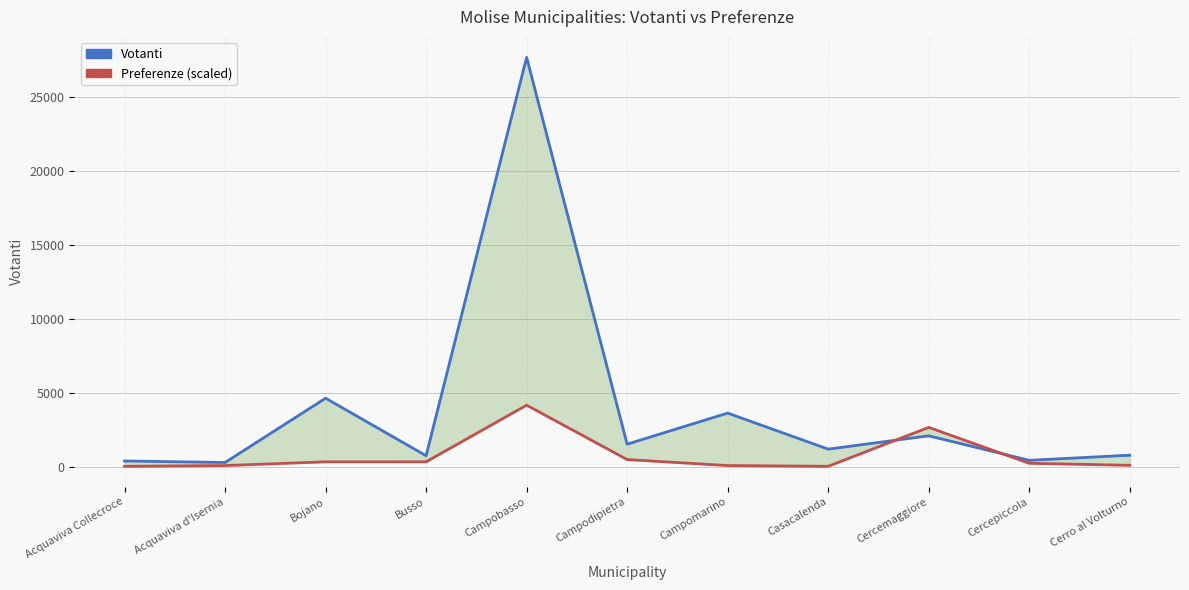

After their last crossing, which series has the higher values: Votanti or Preferenze (scaled)?

Votanti